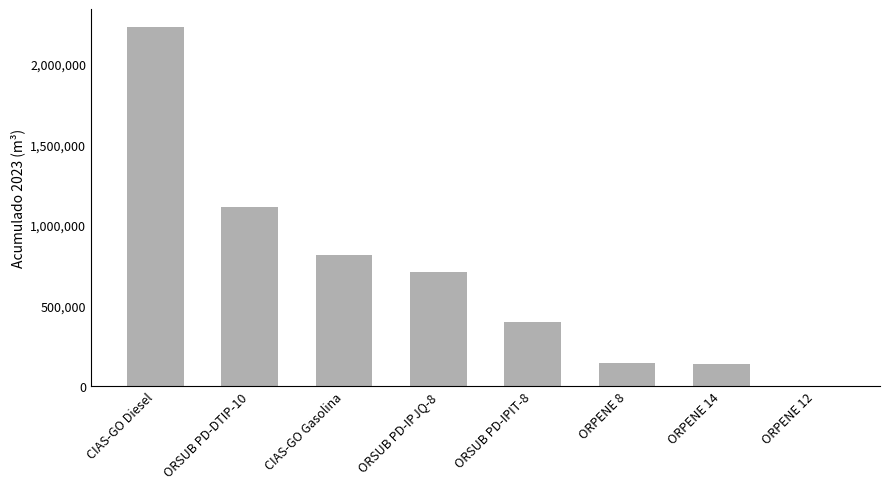

What is the sum of the values at ORSUB PD-IPJQ-8 and ORPENE 8?

852771.2